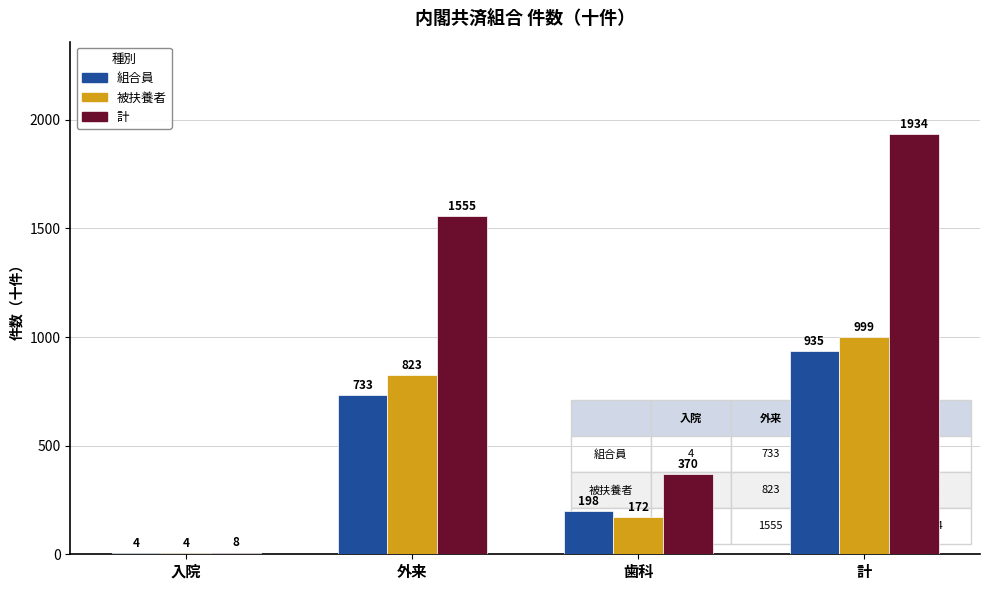

Which category has the highest value in the 組合員 series?

計